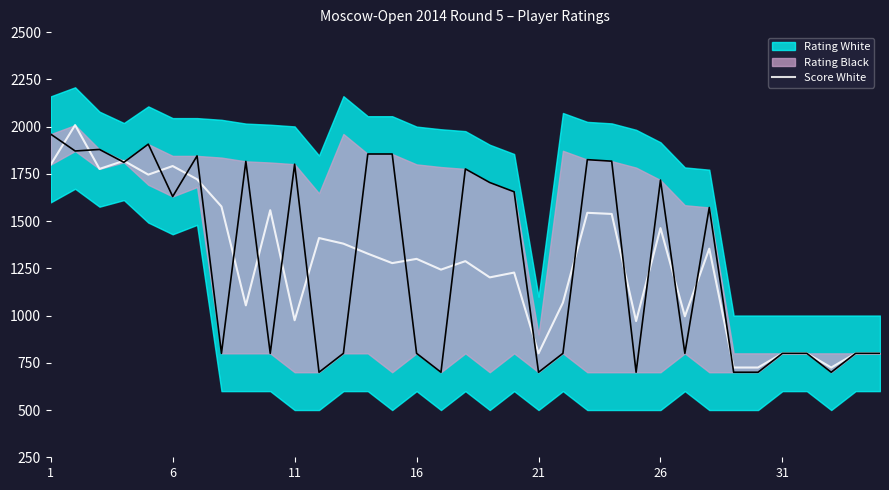

True or false: there are more than 0 points higher than both neighbors.

True